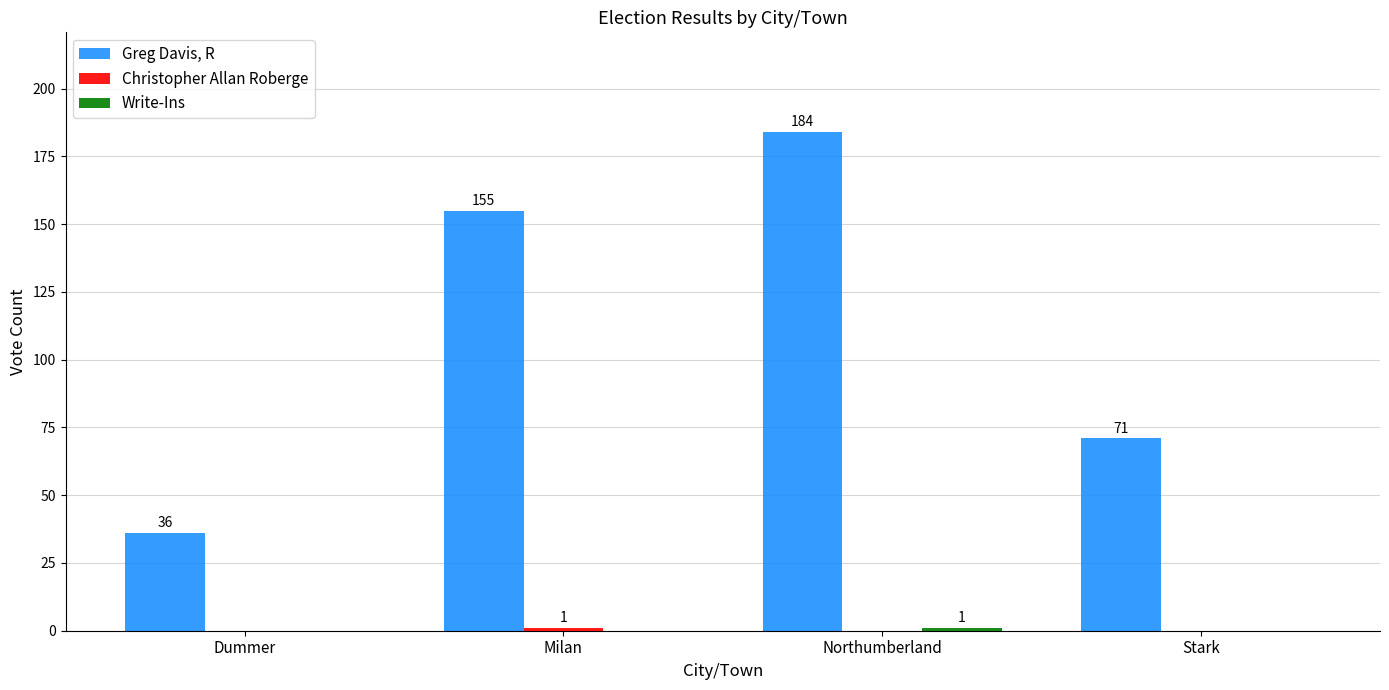

What is the total value across all series at Milan?

156